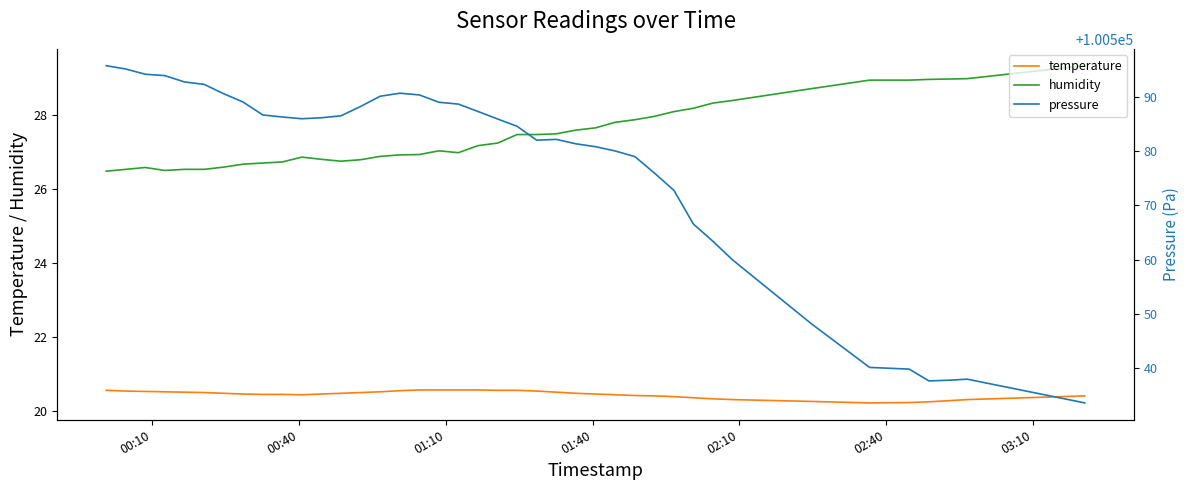

True or false: humidity and temperature cross at least once.

False